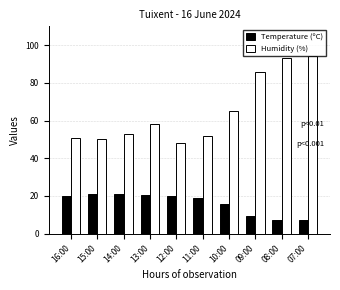

What is the difference between the highest and lowest values at 14:00?

32.2